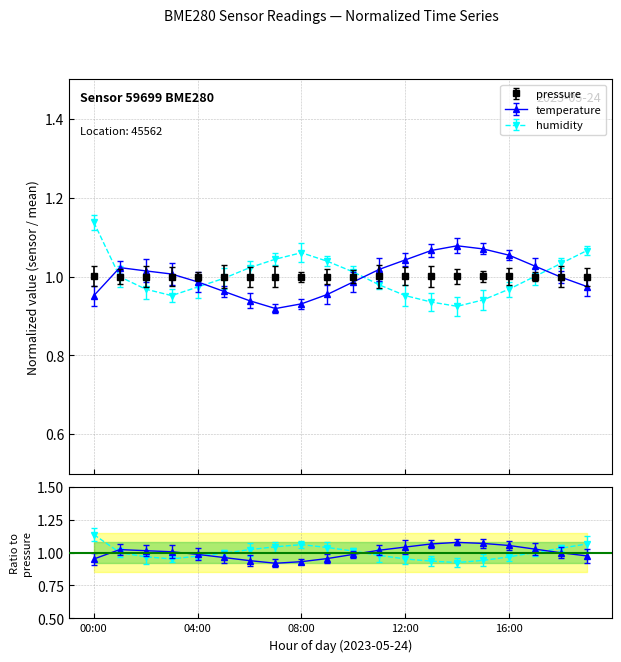

How many intersections are there between pressure_norm and humidity?

4